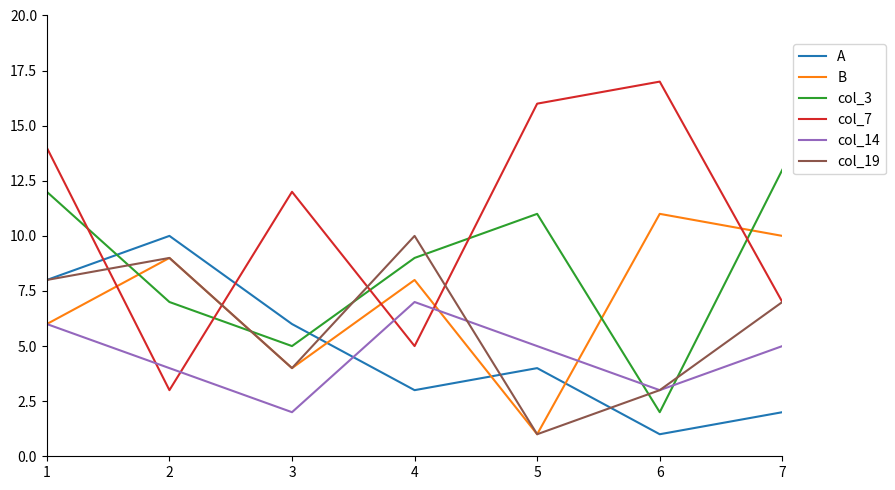

Is it true that B equals 6 at 1?

True